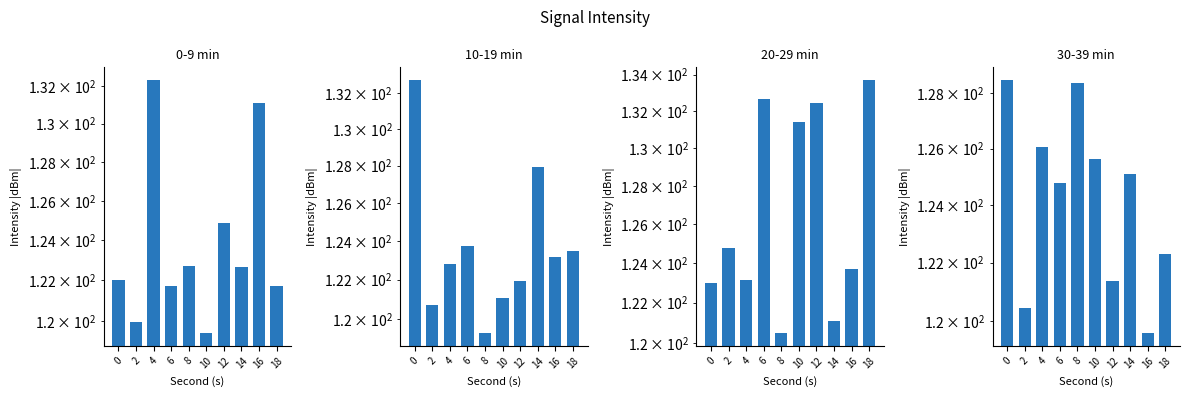

How many bars are there in total?

40